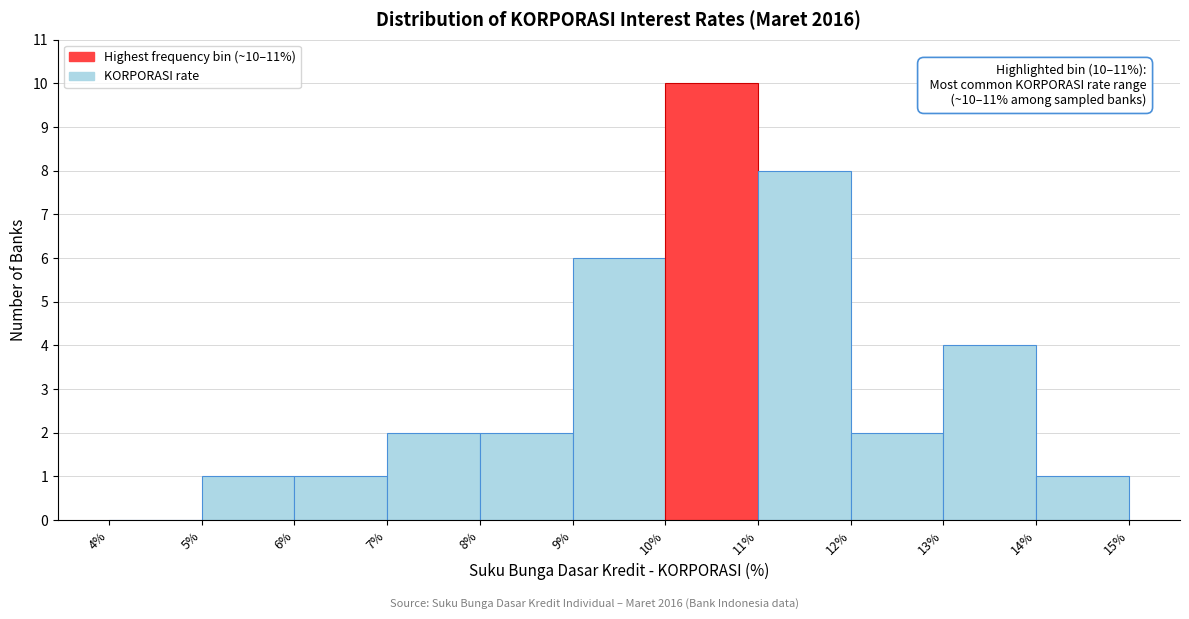

Over which range of the x-axis is the bar tallest?

10% to 11%